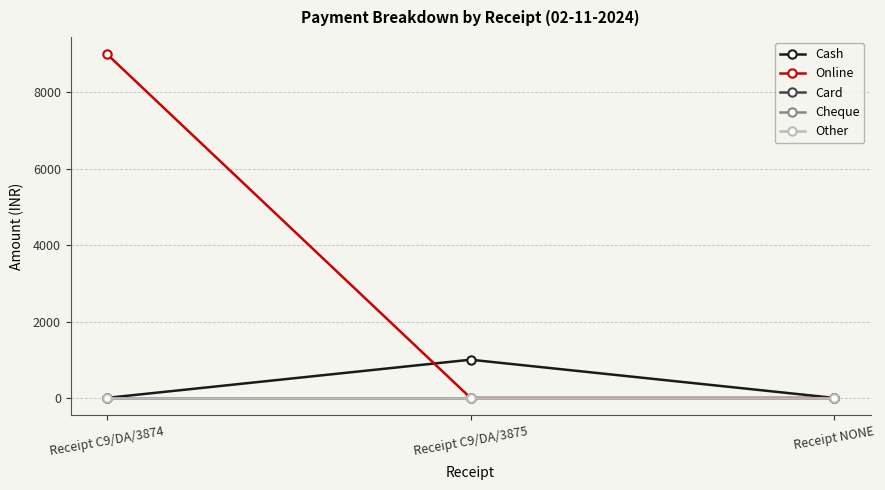

What is the label of the 2nd point from the left?

Receipt C9/DA/3875